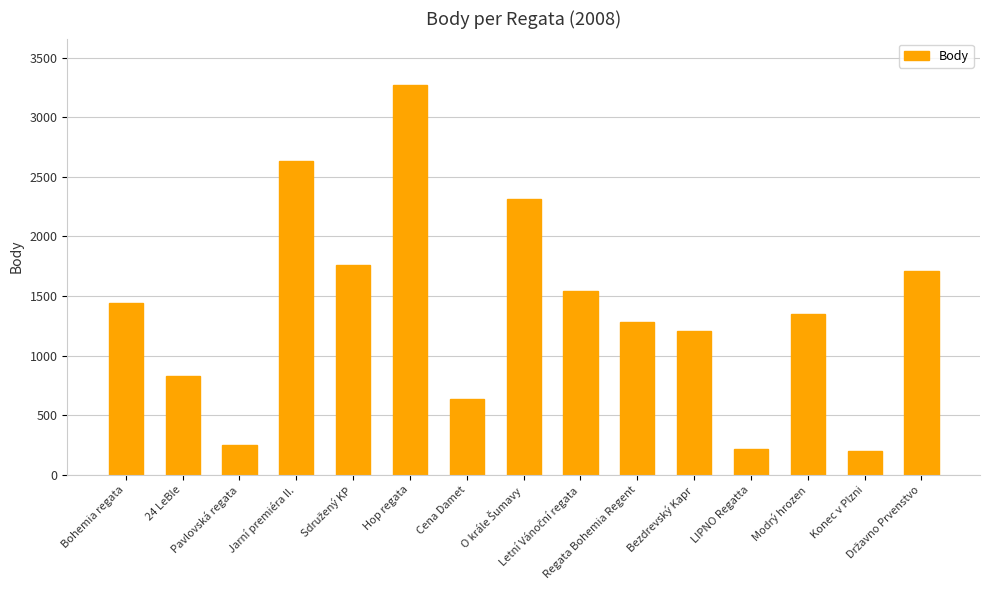

Approximately how many times larger is the value at Regata Bohemia Regent compared to 24 LeBle?

1.5